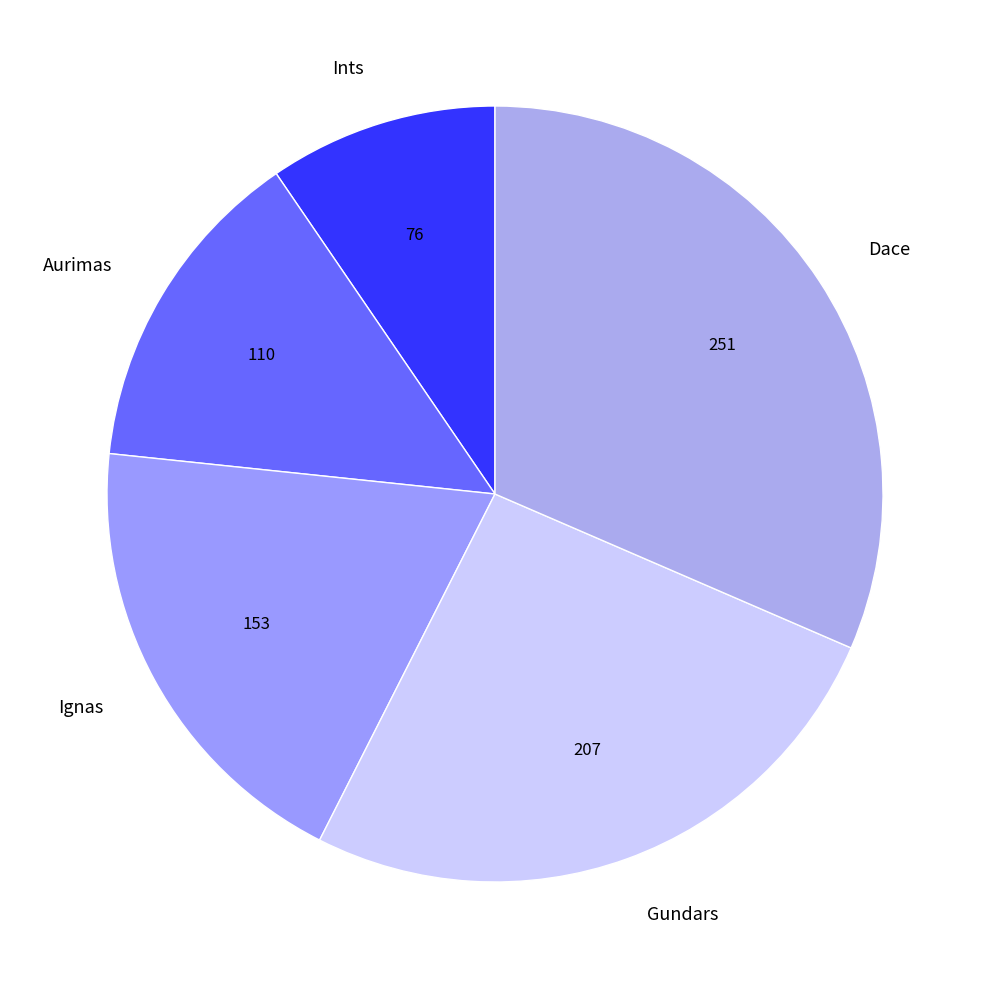

Count the number of slices in the pie.

5